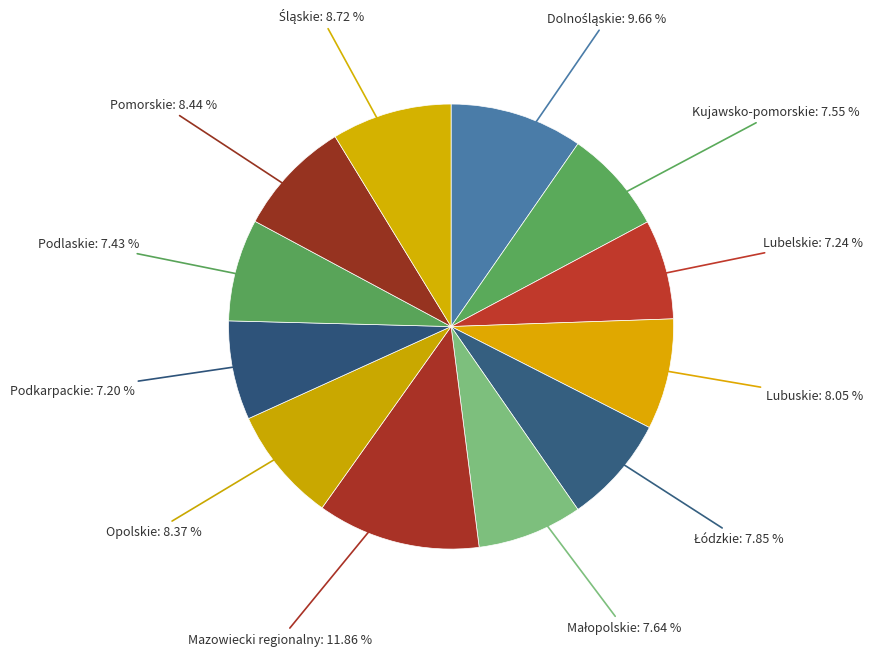

Do Mazowiecki regionalny and Lubelskie together represent more than half of the pie?

No